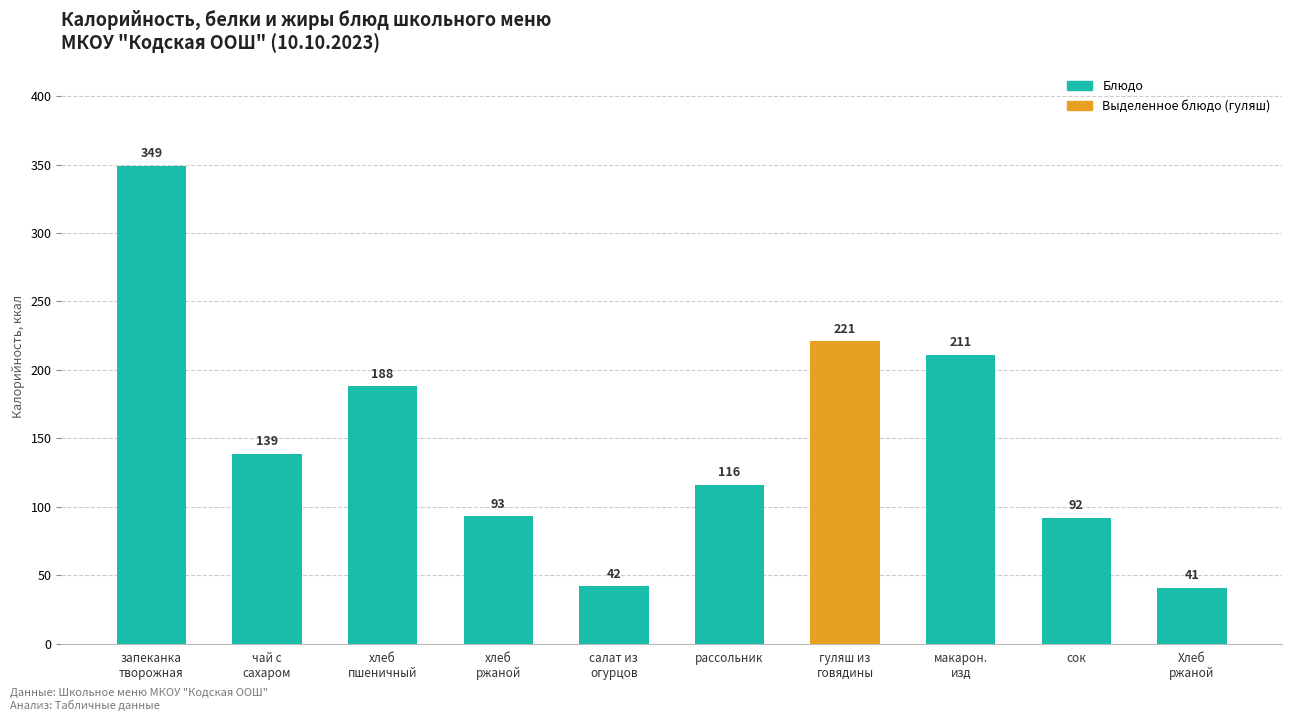

Rank the categories by value from lowest to highest.

Хлеб
ржаной, салат из
огурцов, сок, хлеб
ржаной, рассольник, чай с
сахаром, хлеб
пшеничный, макарон.
изд, гуляш из
говядины, запеканка
творожная